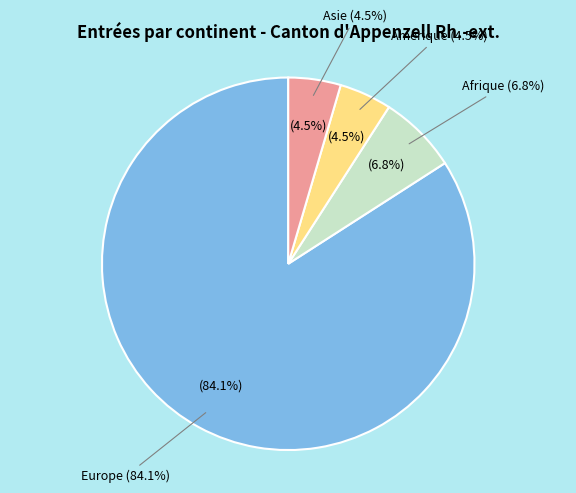

To the nearest percent, what is the average slice percentage?

25%